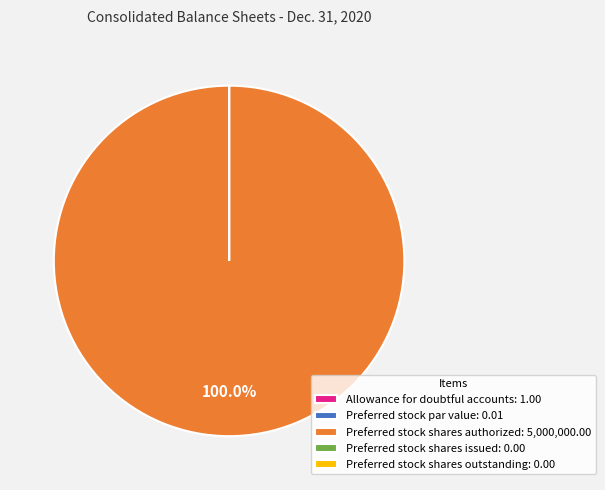

Is there any slice that represents more than half of the pie?

Yes